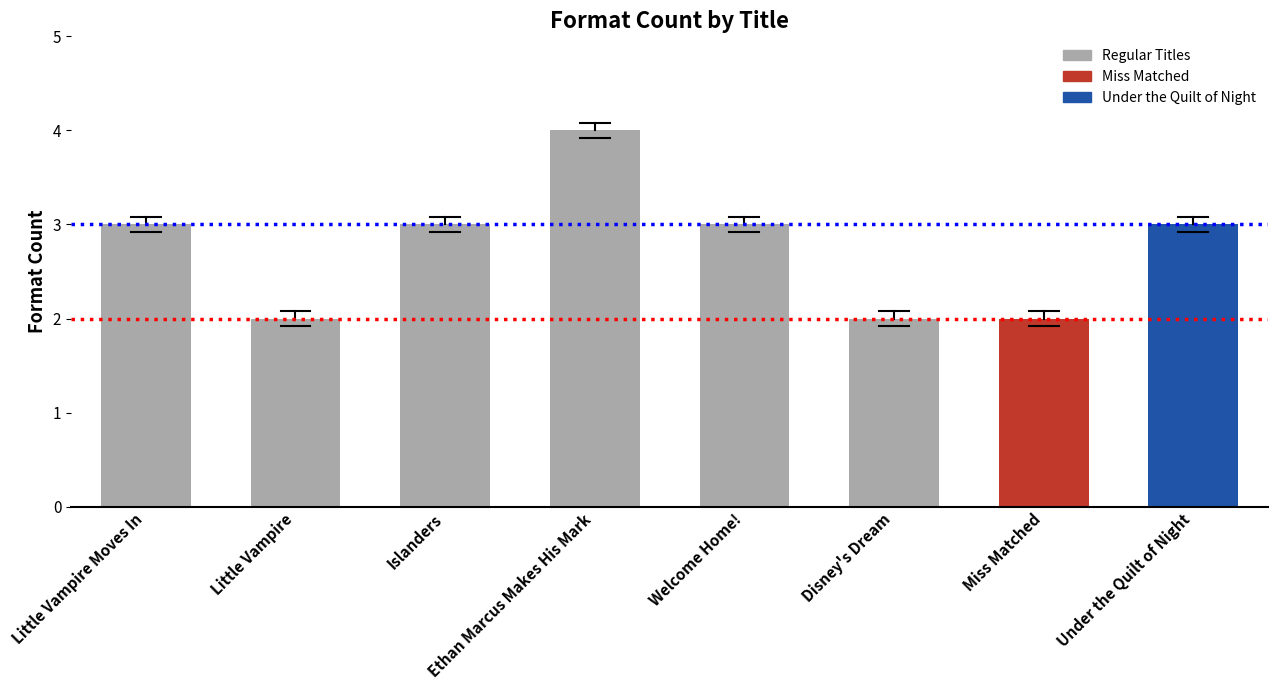

Does the chart contain stacked bars?

No